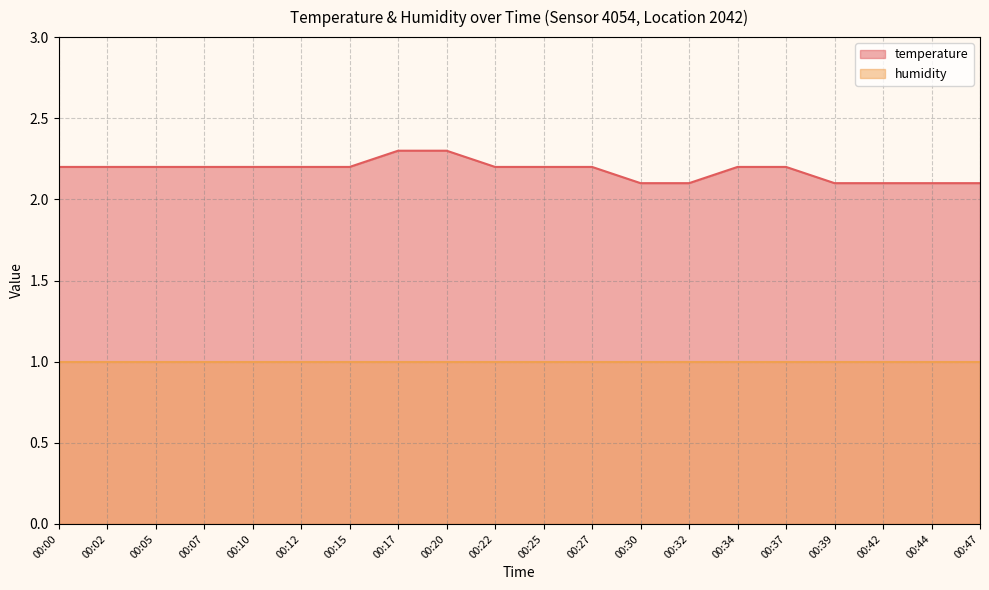

List the series in order of their peak value, highest first.

temperature, humidity